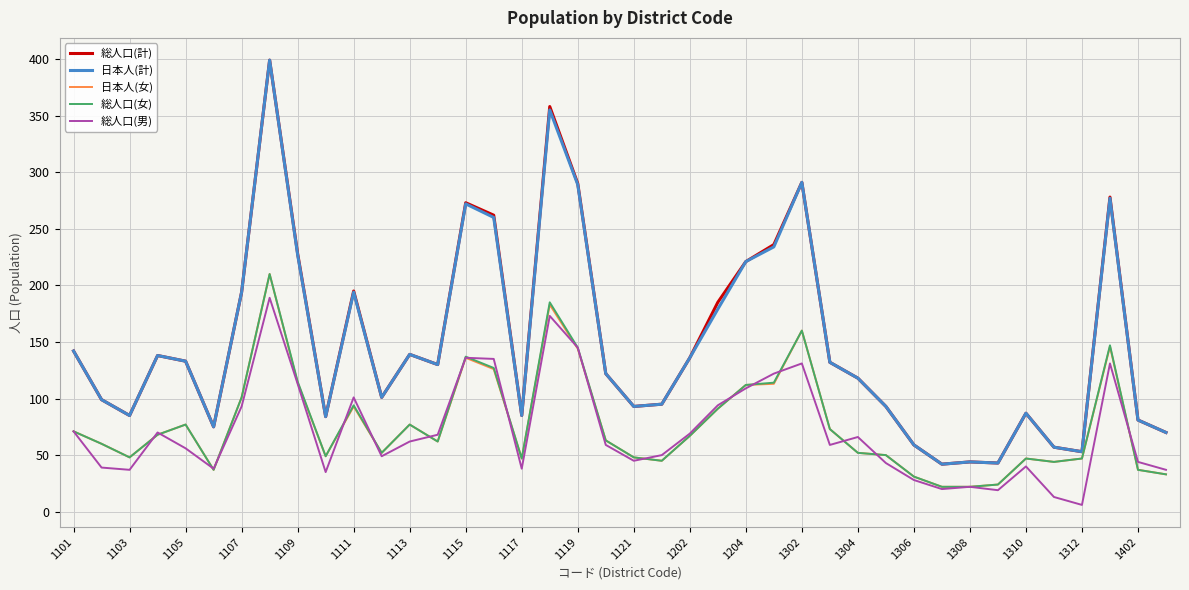

What is the greatest value displayed?

399